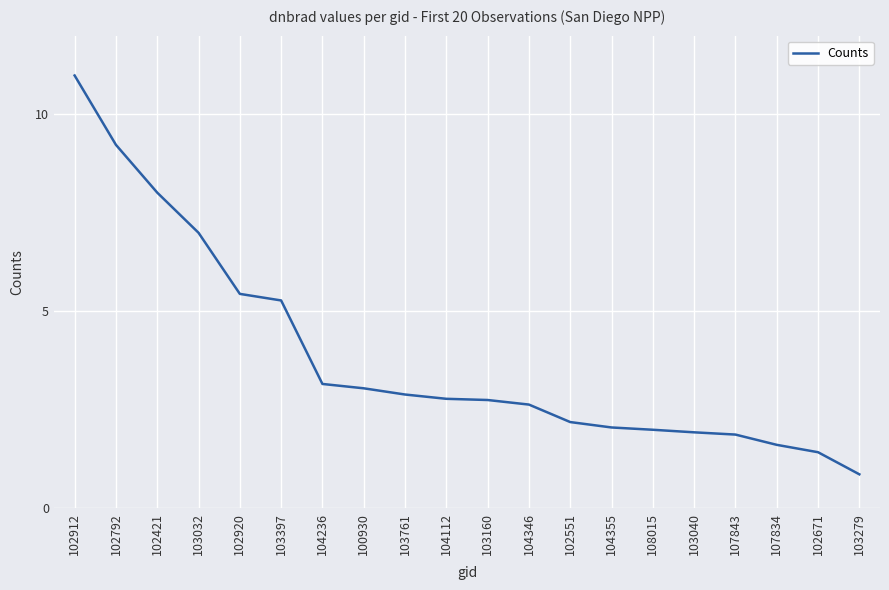

What is the average value?

3.9